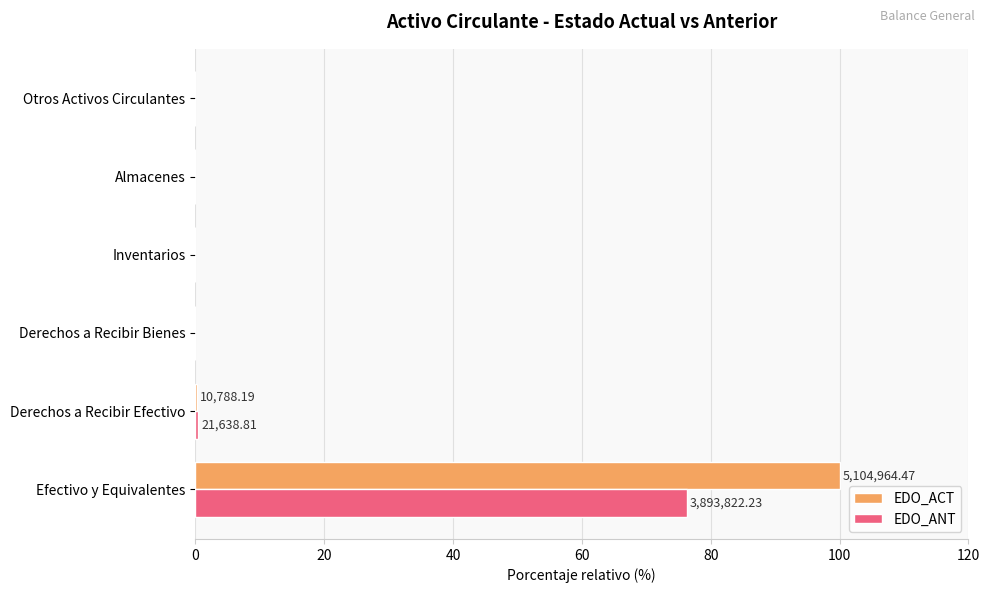

Is the value of EDO_ACT at Derechos a Recibir Efectivo greater than the value of EDO_ANT at Efectivo y Equivalentes?

No